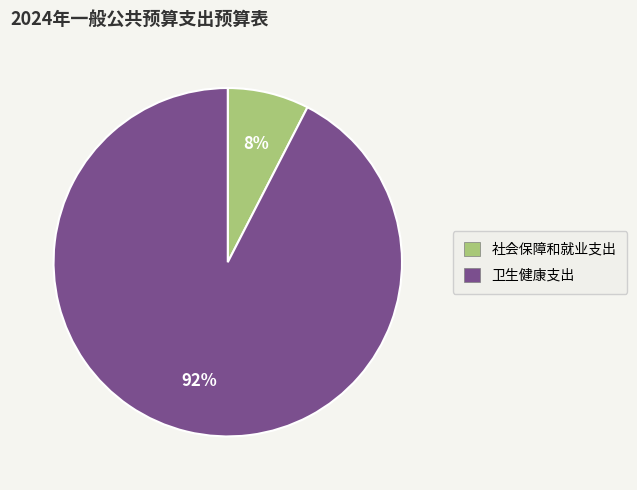

Which category has the biggest portion of the pie?

卫生健康支出